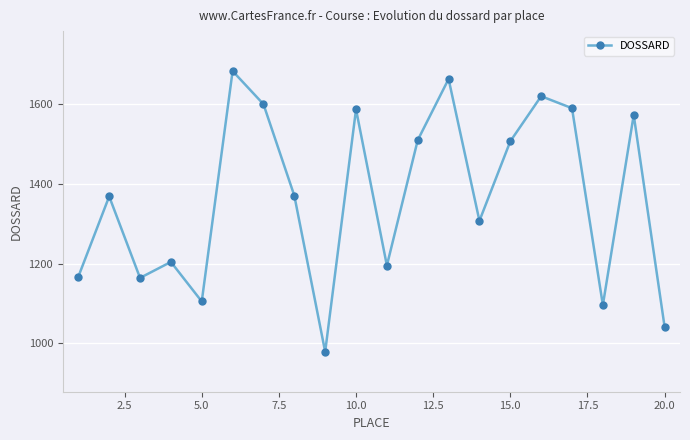

What is the greatest value displayed?

1682